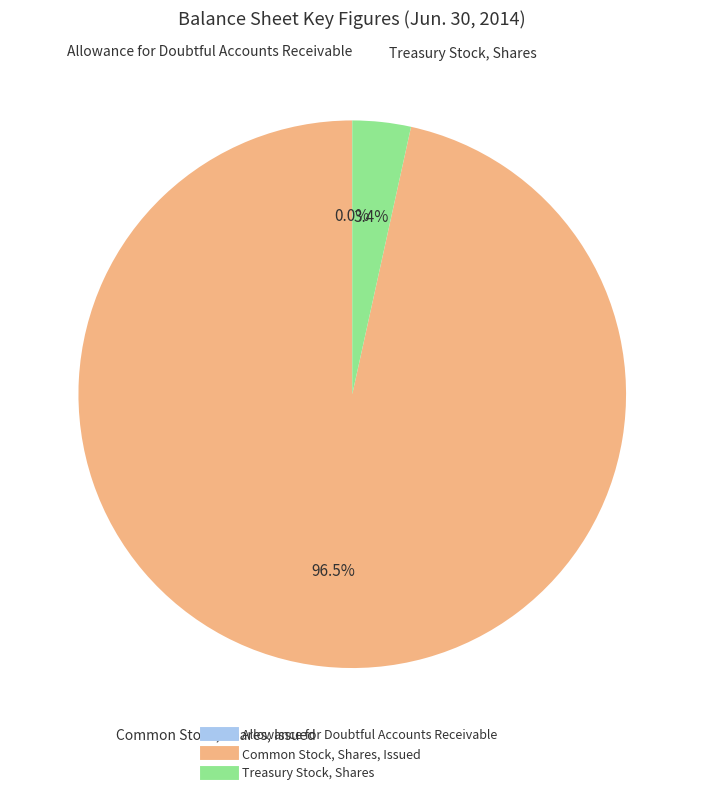

What is the largest slice in the pie chart?

Common Stock, Shares, Issued